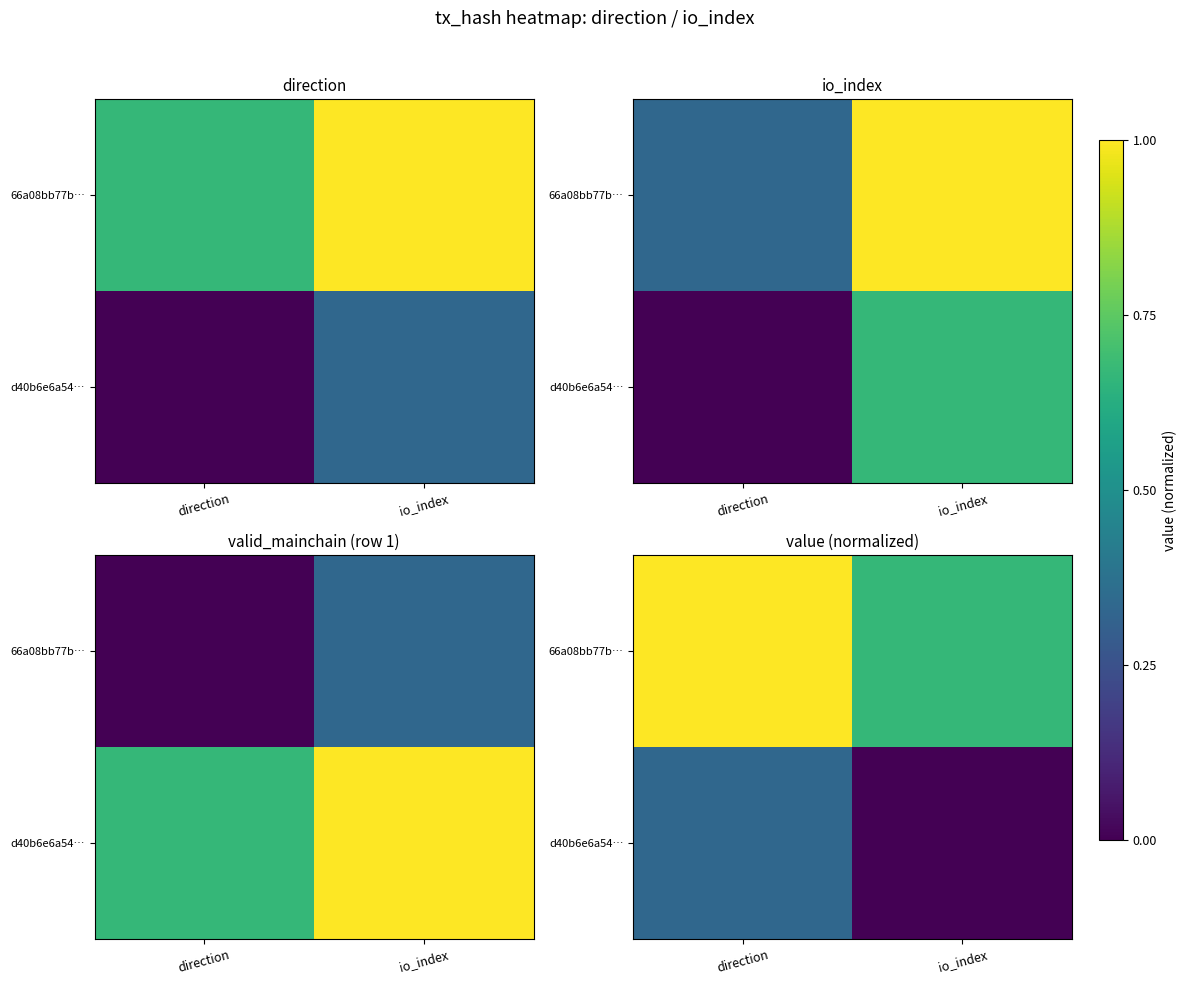

What is the average value of the 66a08bb77b… series?

0.8